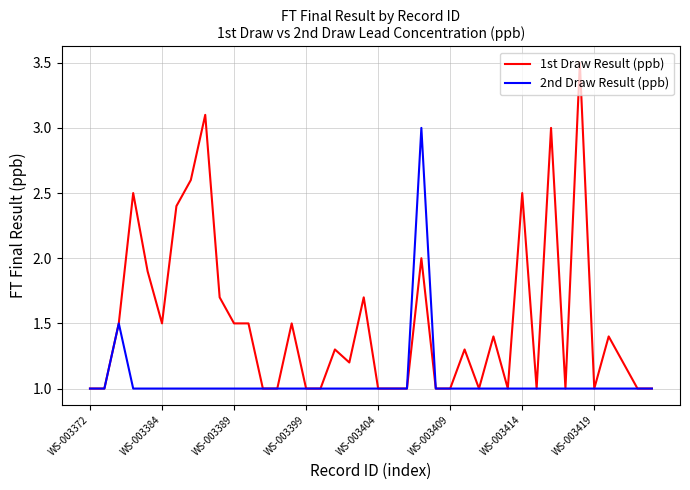

Which series has the widest spread of values?

1st Draw Result (ppb)